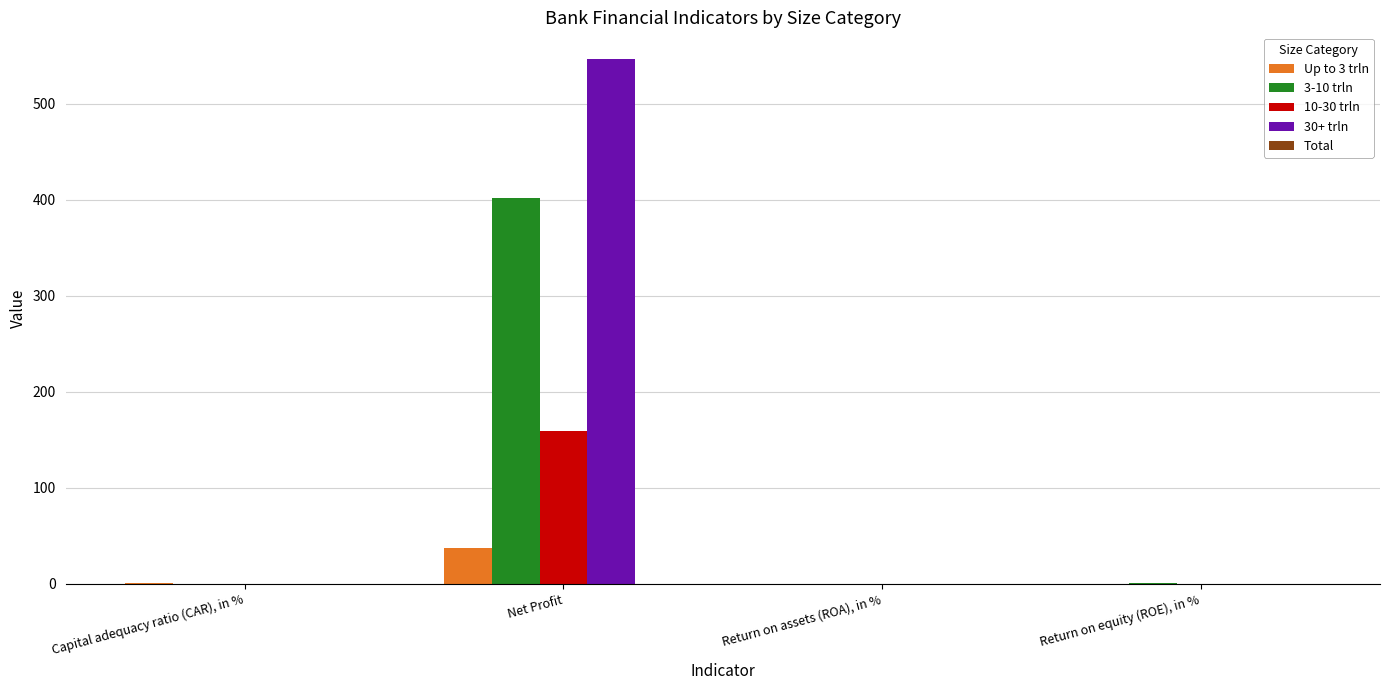

What is the sum of all 30+ trln values?

547.2